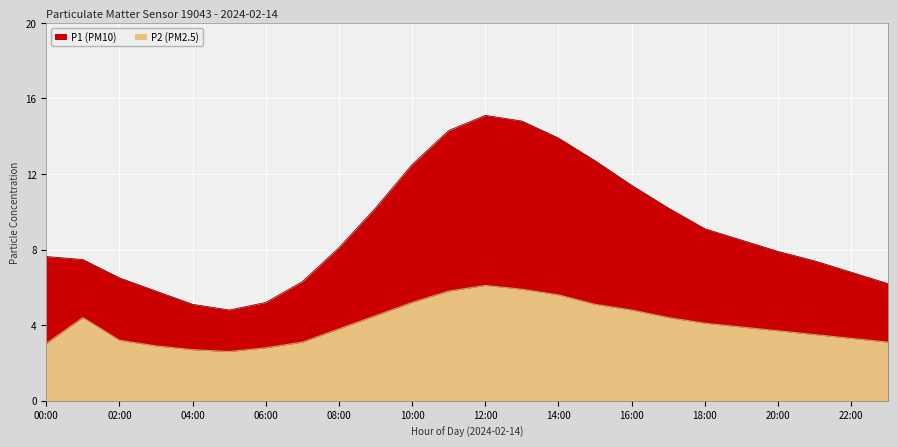

What is the difference between the maximum and minimum values in the P2 series?

3.5